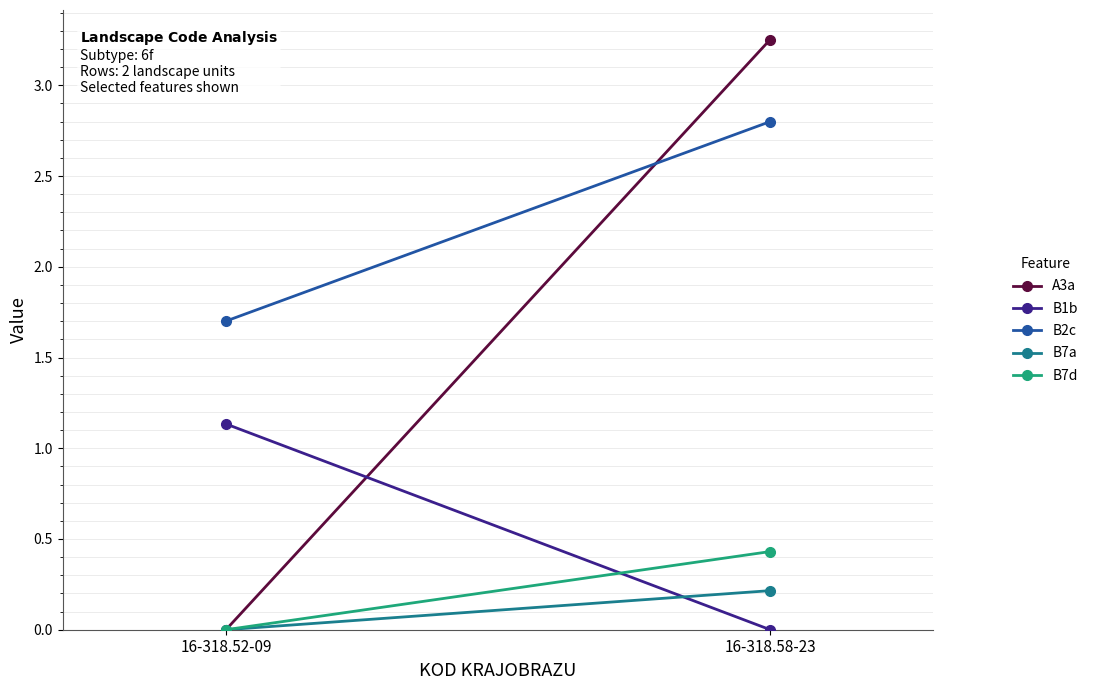

Reading left to right, extract all data points from this chart.

A3a: 16-318.52-09=0.0	16-318.58-23=3.3
B1b: 16-318.52-09=1.1	16-318.58-23=0.0
B2c: 16-318.52-09=1.7	16-318.58-23=2.8
B7a: 16-318.52-09=0.0	16-318.58-23=0.2
B7d: 16-318.52-09=0.0	16-318.58-23=0.4